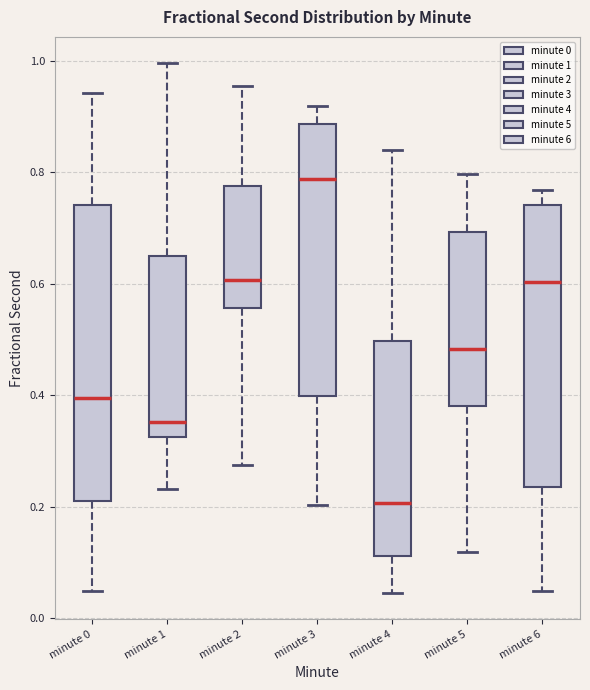

Reading left to right, read every box against the y-axis: the position of its median line, the range the box covers, and the ends of its whiskers. The values are not printed on the chart, so give them approximately, as read against the axis.

minute 0: median 0.40, box 0.22 to 0.74, whiskers 0.04 to 0.94
minute 1: median 0.36, box 0.32 to 0.66, whiskers 0.24 to 1.00
minute 2: median 0.60, box 0.56 to 0.78, whiskers 0.28 to 0.96
minute 3: median 0.78, box 0.40 to 0.88, whiskers 0.20 to 0.92
minute 4: median 0.20, box 0.12 to 0.50, whiskers 0.04 to 0.84
minute 5: median 0.48, box 0.38 to 0.70, whiskers 0.12 to 0.80
minute 6: median 0.60, box 0.24 to 0.74, whiskers 0.04 to 0.76